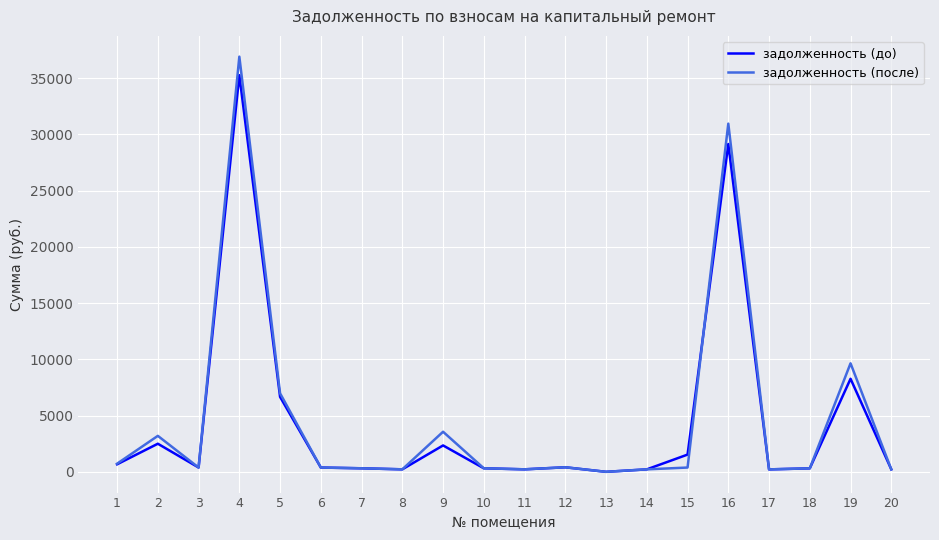

Where is the first local minimum for задолженность (после)?

3